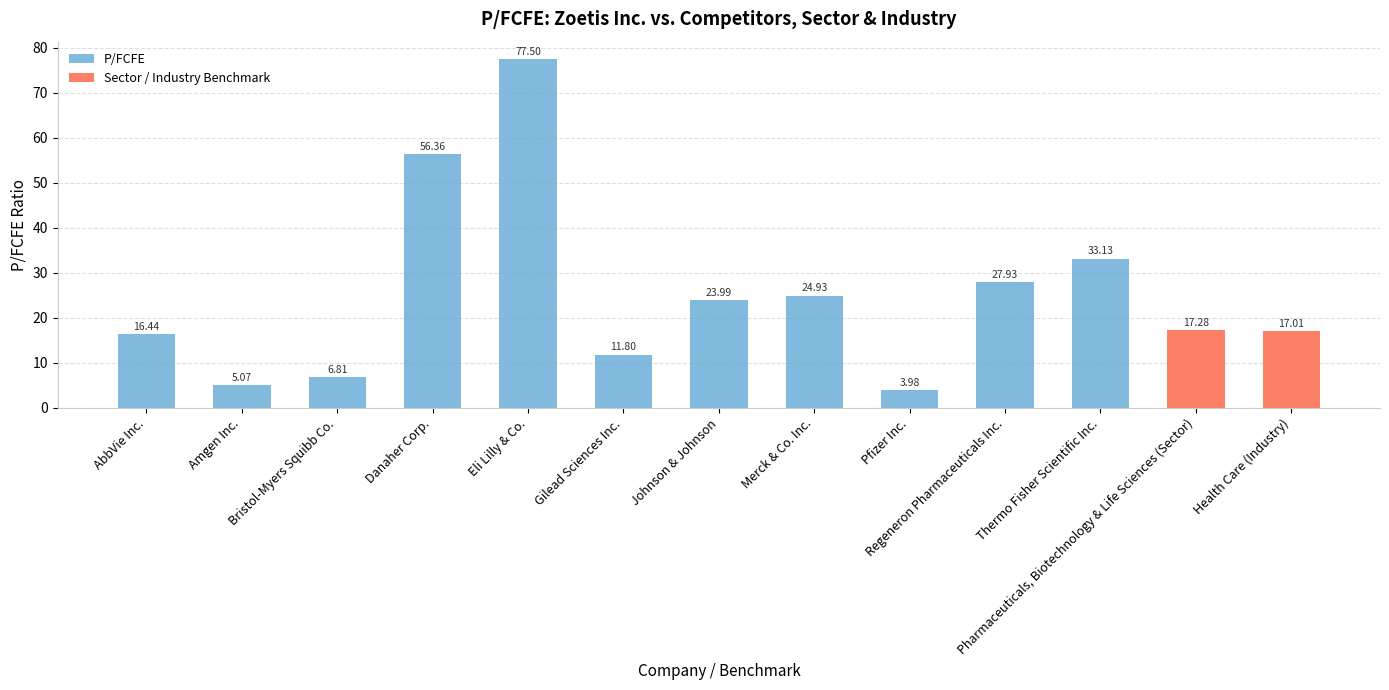

Reading left to right, extract all data points from this chart.

AbbVie Inc.=16.4	Amgen Inc.=5.1	Bristol-Myers Squibb Co.=6.8	Danaher Corp.=56.4	Eli Lilly & Co.=77.5	Gilead Sciences Inc.=11.8	Johnson & Johnson=24.0	Merck & Co. Inc.=24.9	Pfizer Inc.=4.0	Regeneron Pharmaceuticals Inc.=27.9	Thermo Fisher Scientific Inc.=33.1	Pharmaceuticals, Biotechnology & Life Sciences (Sector)=17.3	Health Care (Industry)=17.0